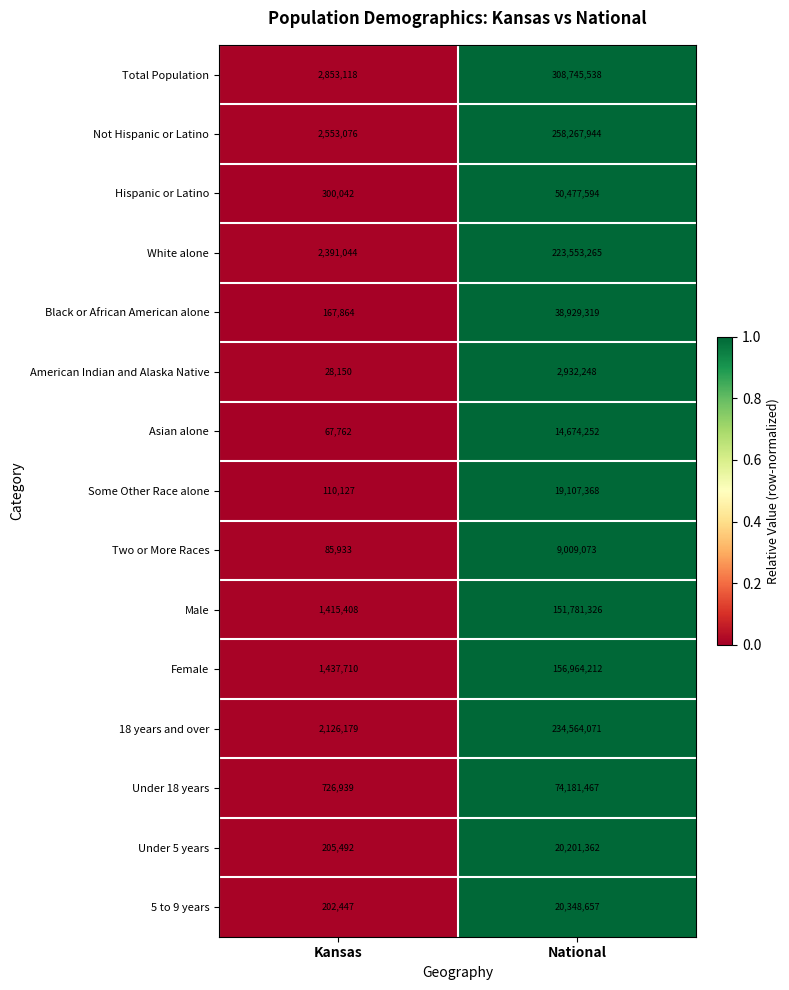

Reading left to right, list all the values displayed in this chart.

Total Population: Kansas=2853118	National=308745538
Not Hispanic or Latino: Kansas=2553076	National=258267944
Hispanic or Latino: Kansas=300042	National=50477594
White alone: Kansas=2391044	National=223553265
Black or African American alone: Kansas=167864	National=38929319
American Indian and Alaska Native: Kansas=28150	National=2932248
Asian alone: Kansas=67762	National=14674252
Some Other Race alone: Kansas=110127	National=19107368
Two or More Races: Kansas=85933	National=9009073
Male: Kansas=1415408	National=151781326
Female: Kansas=1437710	National=156964212
18 years and over: Kansas=2126179	National=234564071
Under 18 years: Kansas=726939	National=74181467
Under 5 years: Kansas=205492	National=20201362
5 to 9 years: Kansas=202447	National=20348657